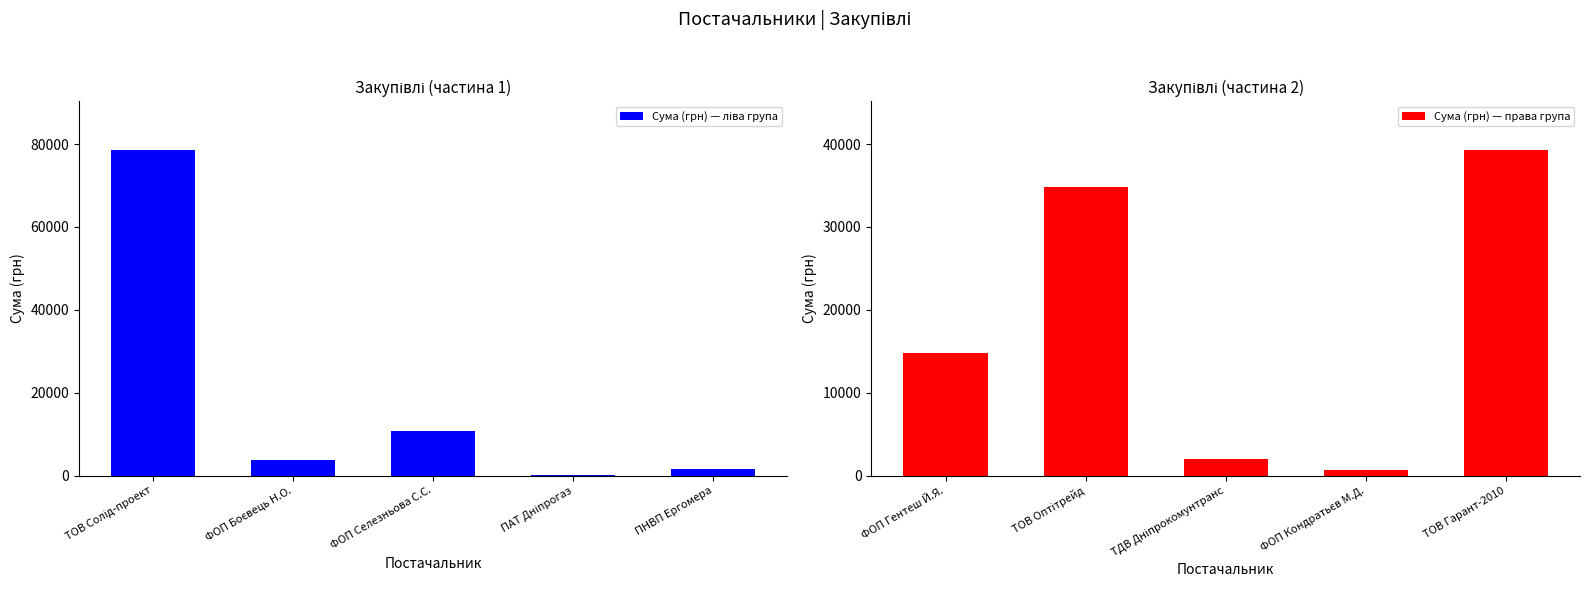

What is the highest value of the Сума (грн) — права група series?

39296.0